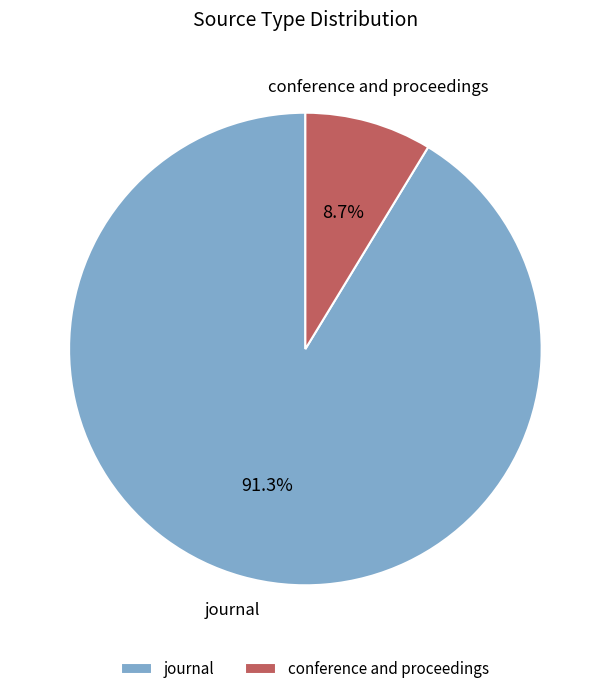

How many segments does this pie chart have?

2